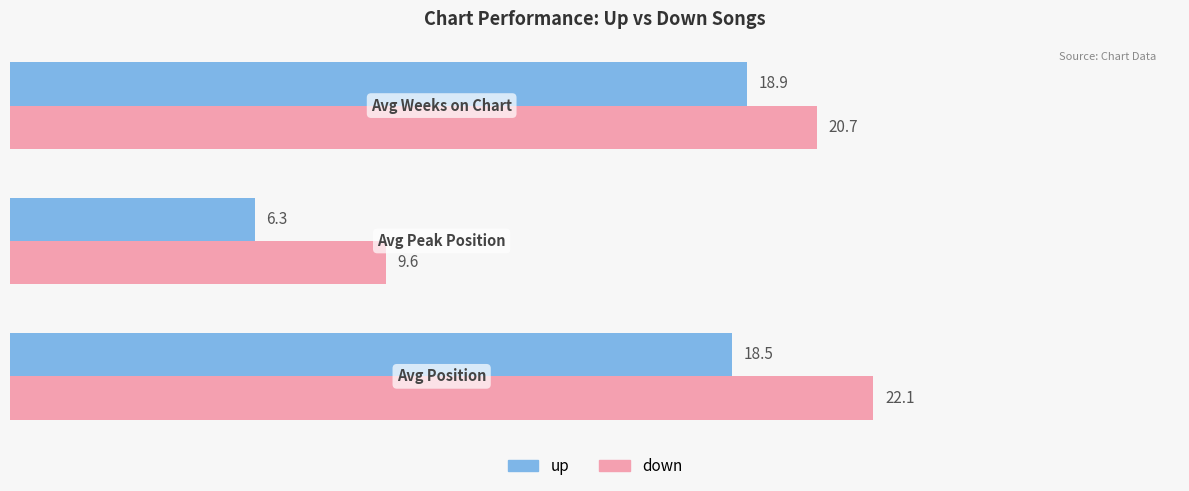

What is the sum of all up values?

43.7